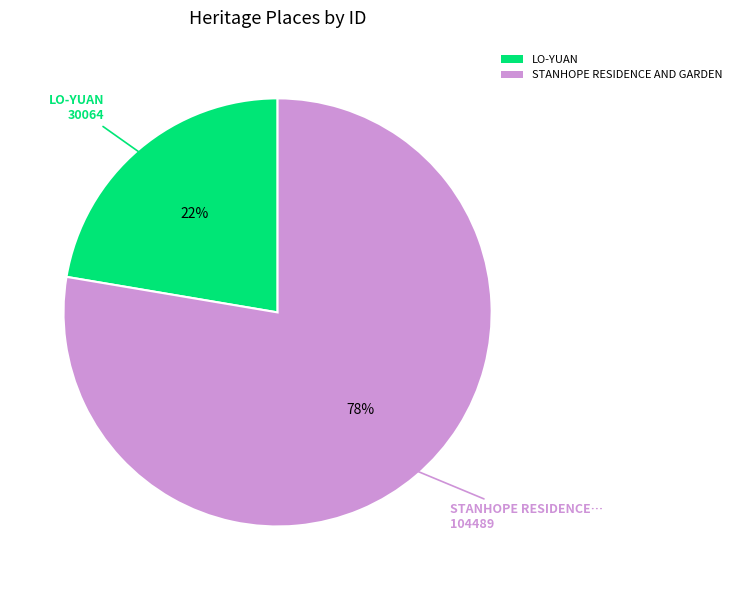

To the nearest percent, what is the average slice percentage?

50%